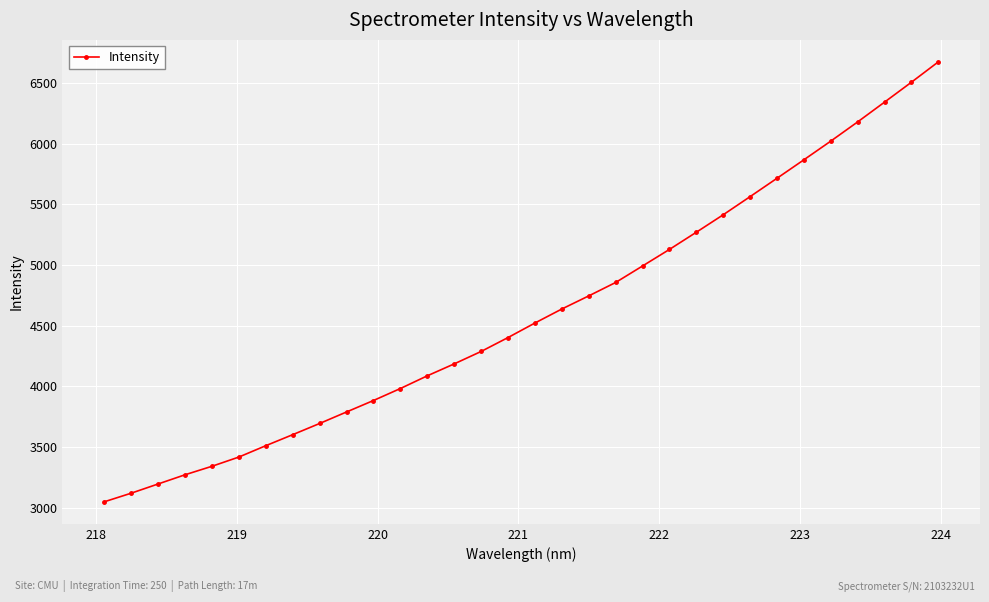

How many distinct data groups are displayed?

1